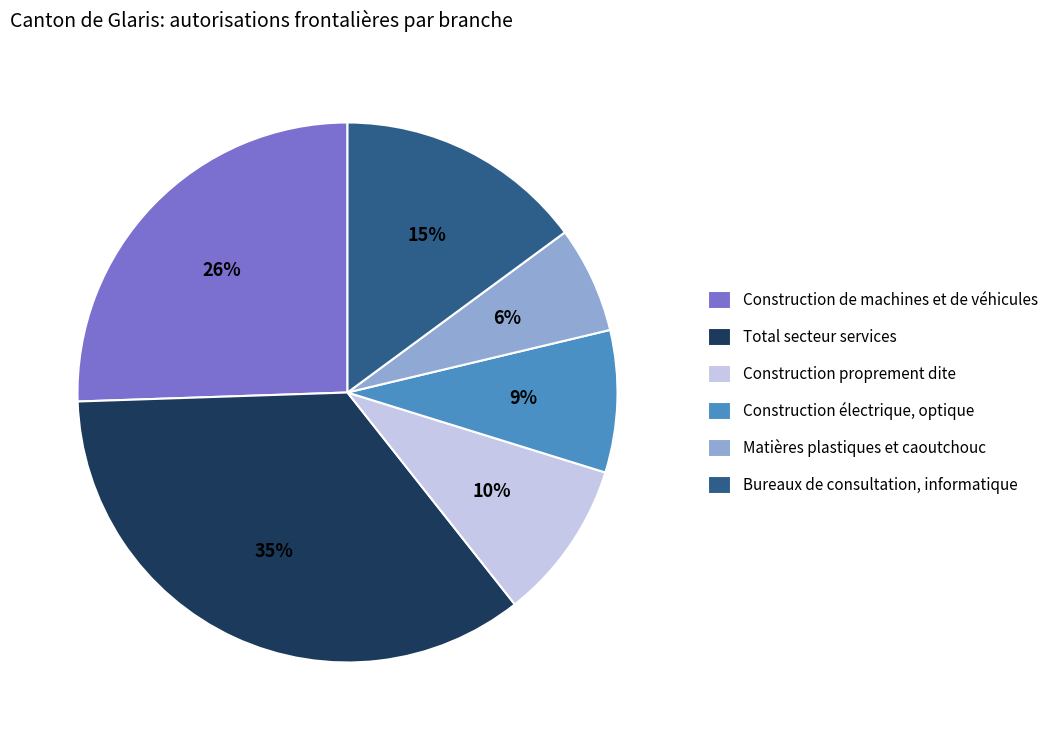

The Construction proprement dite slice represents 17% of the pie. True or false?

False